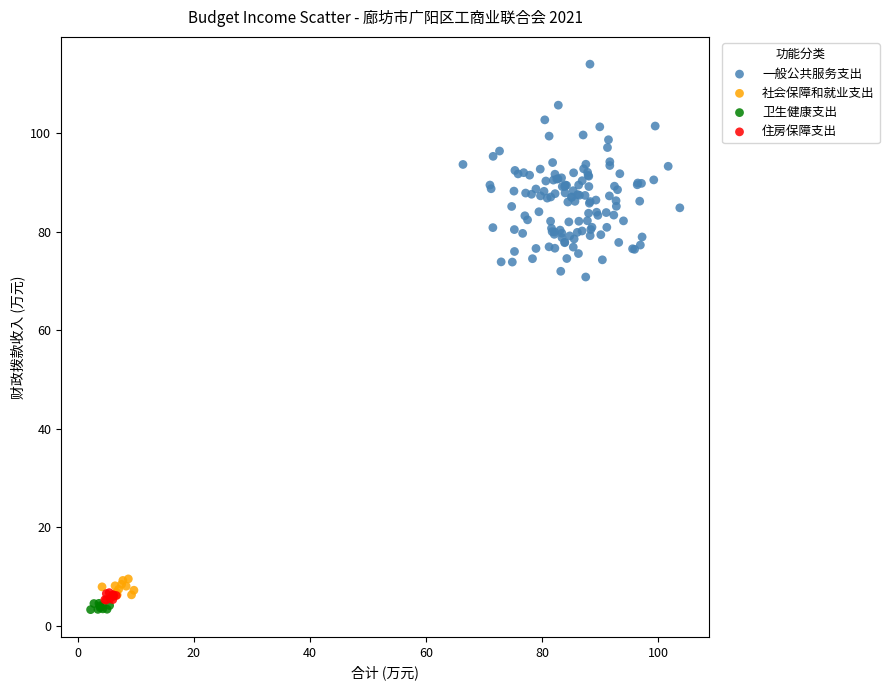

Which series has the widest spread of Y values?

一般公共服务支出